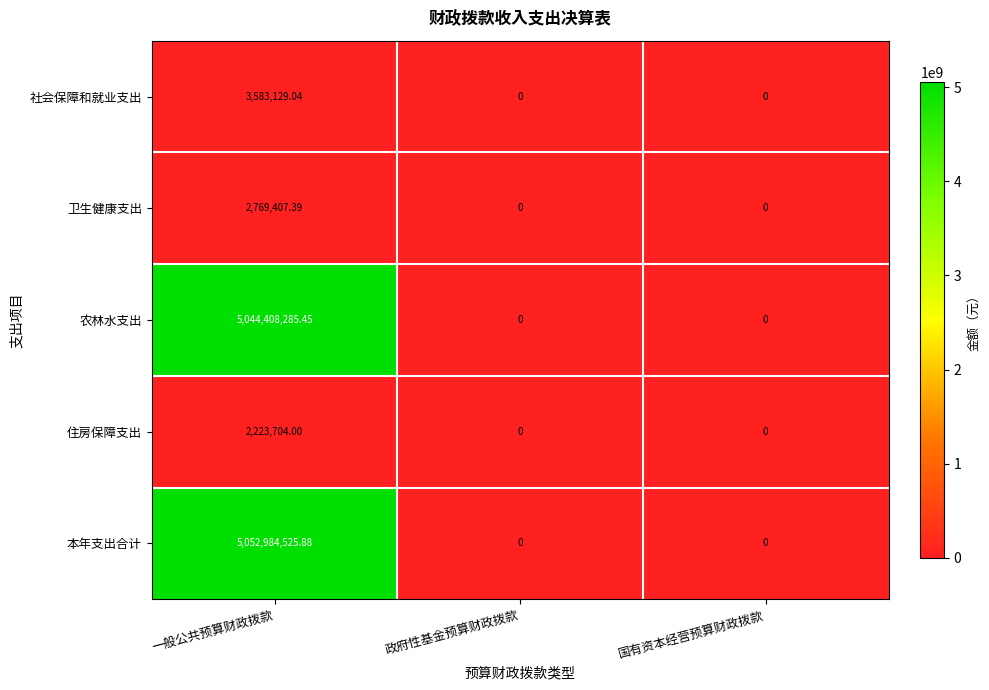

At which category is the sum across all series the highest?

一般公共预算财政拨款